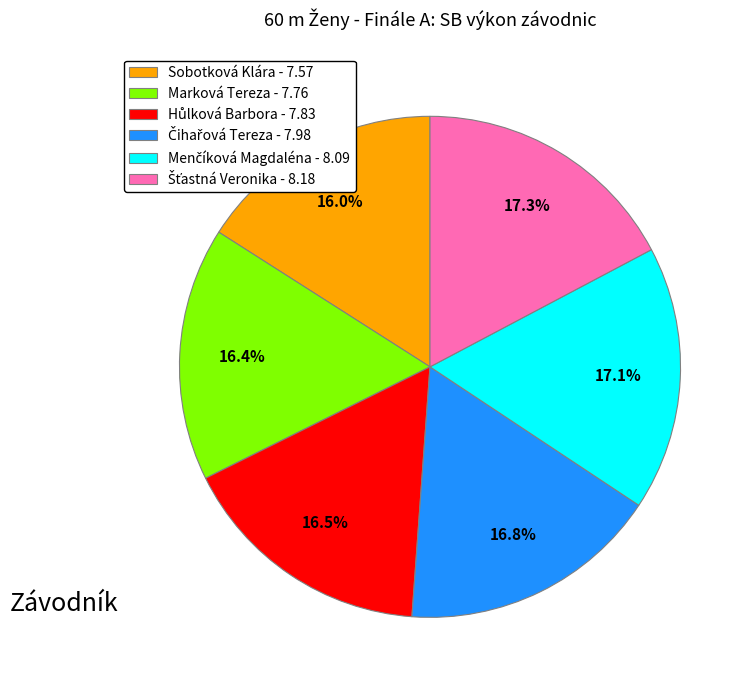

Does any single category account for the majority?

No